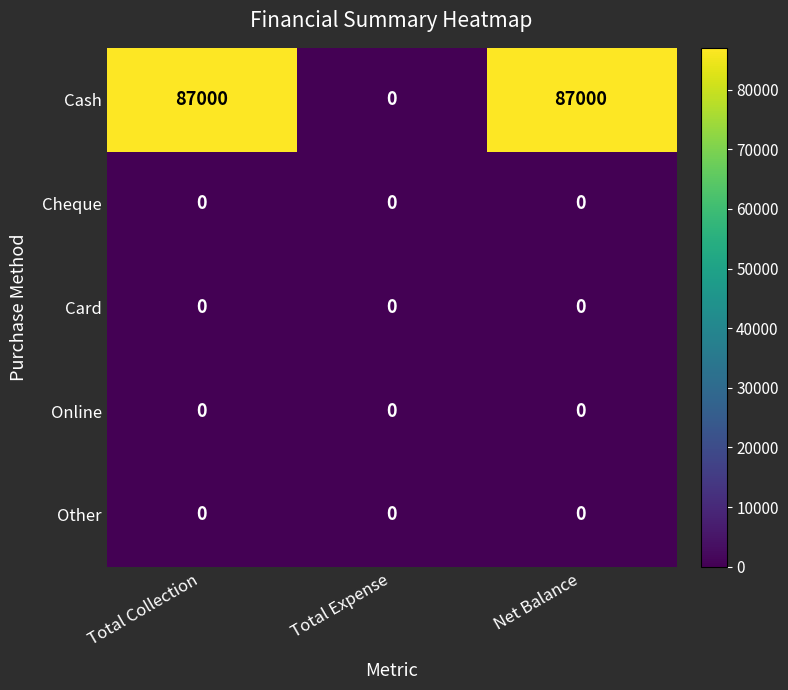

What is the greatest value displayed?

87000